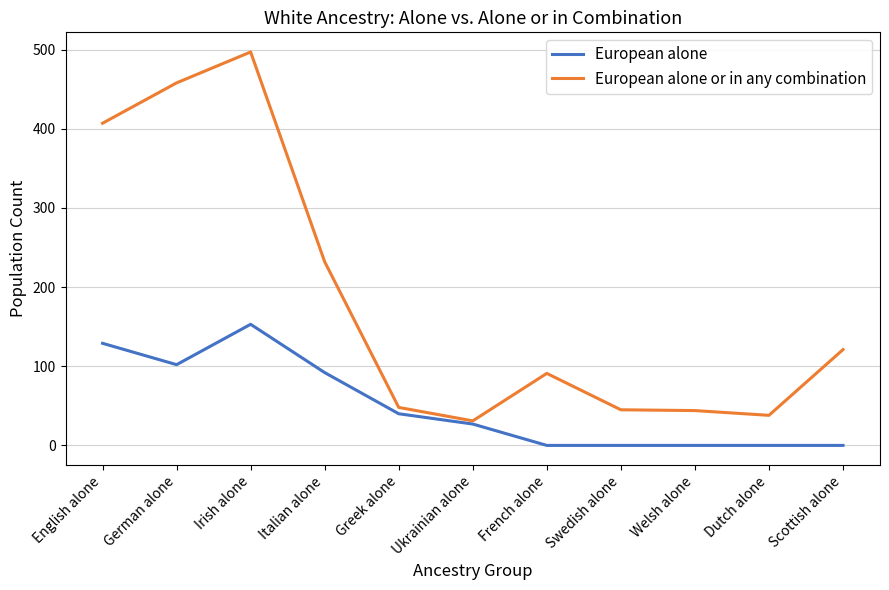

What is the spread (max minus min) of values at Irish alone?

344